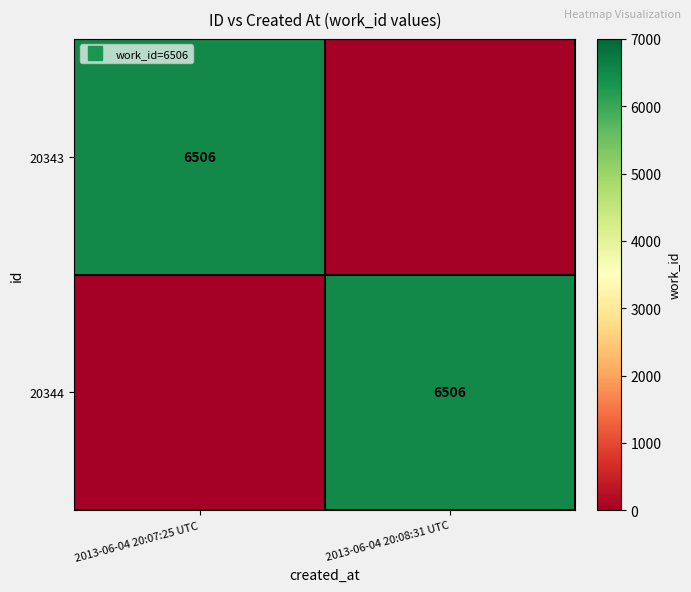

What is the spread (max minus min) of values at 2013-06-04 20:07:25 UTC?

6506